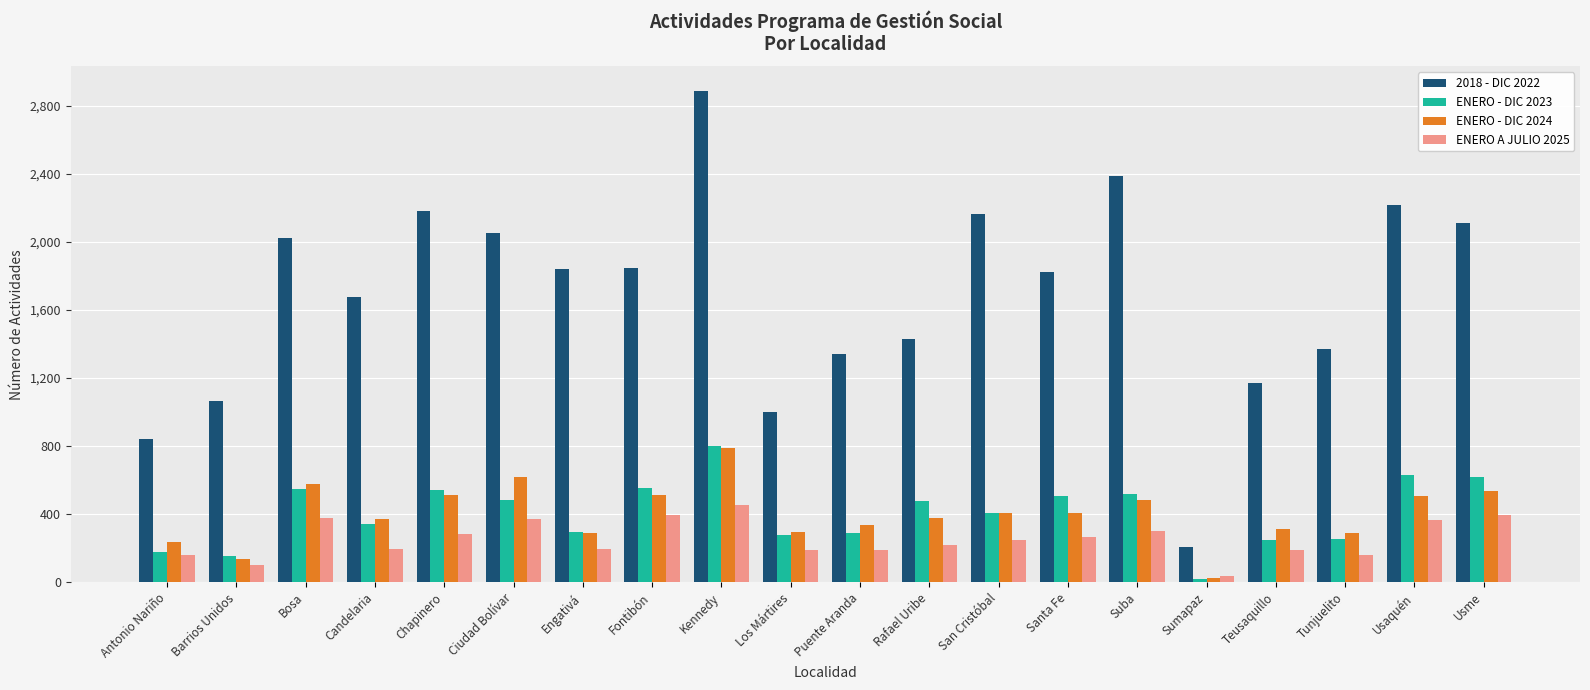

Which series has the widest spread of values?

2018 - DIC 2022